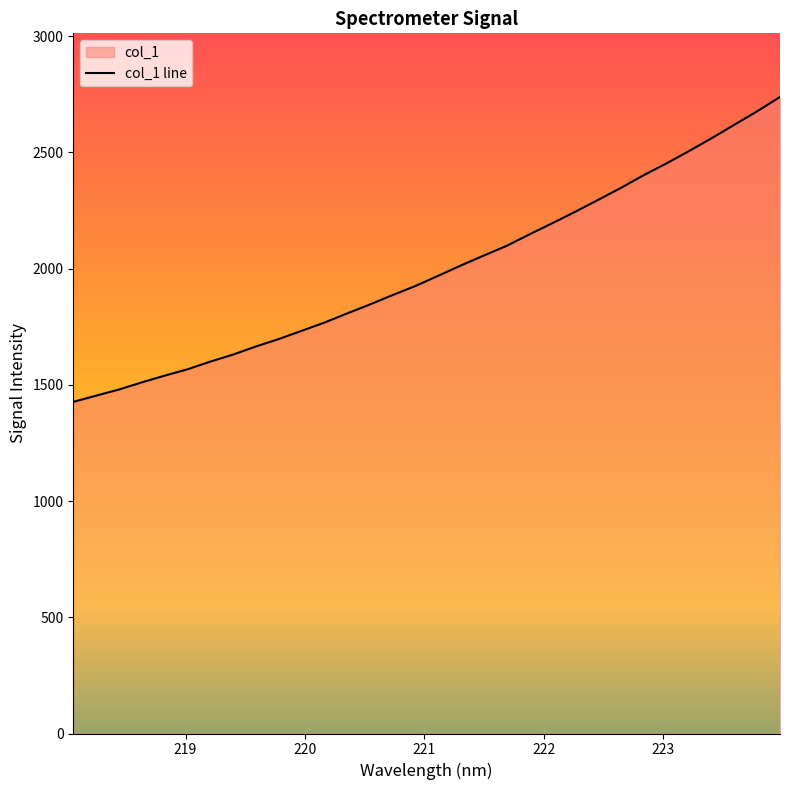

What is the difference between the second highest and second lowest values?

1223.2